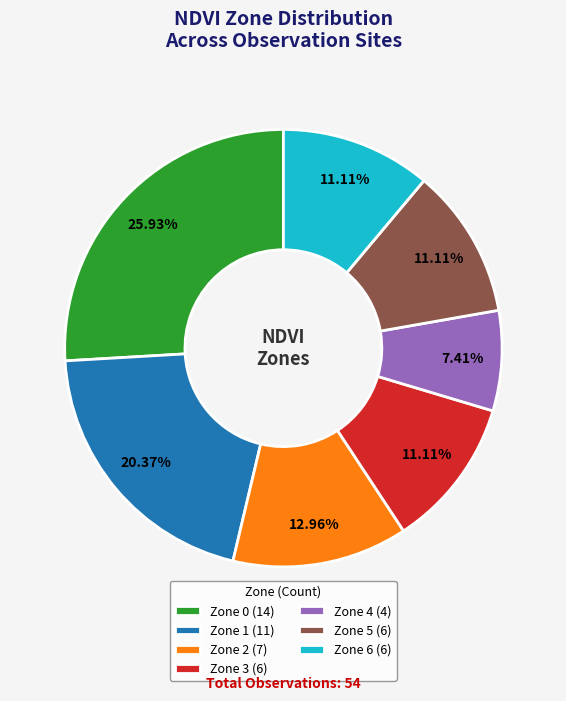

Is it true that Zone 4 is 17% of the pie?

False